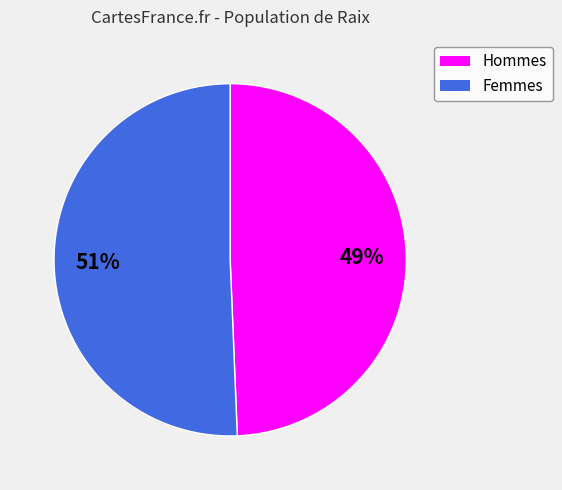

Does any single category account for the majority?

Yes